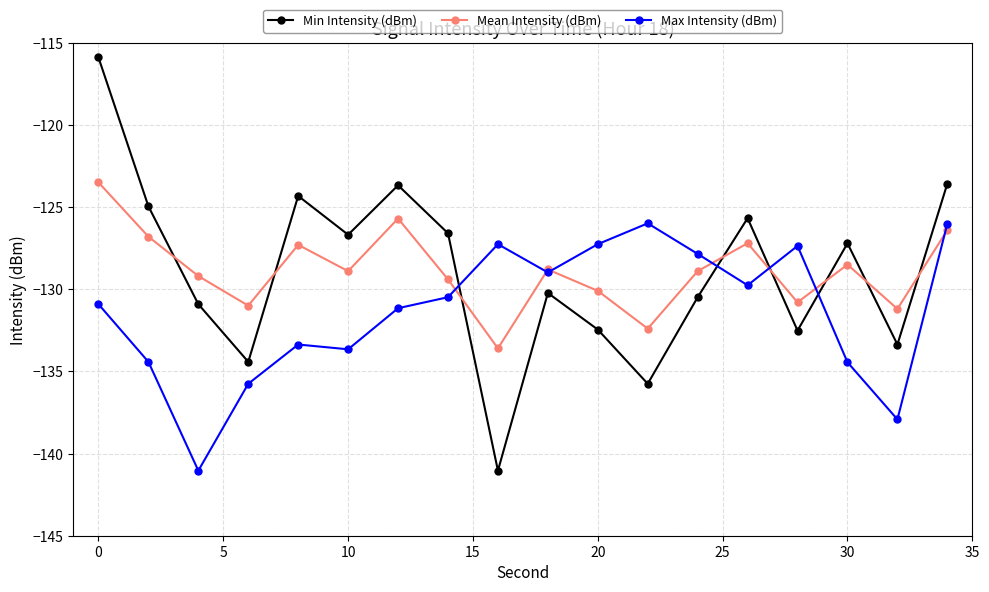

True or false: Min Intensity (dBm) has more than 1 points higher than both neighbors.

True